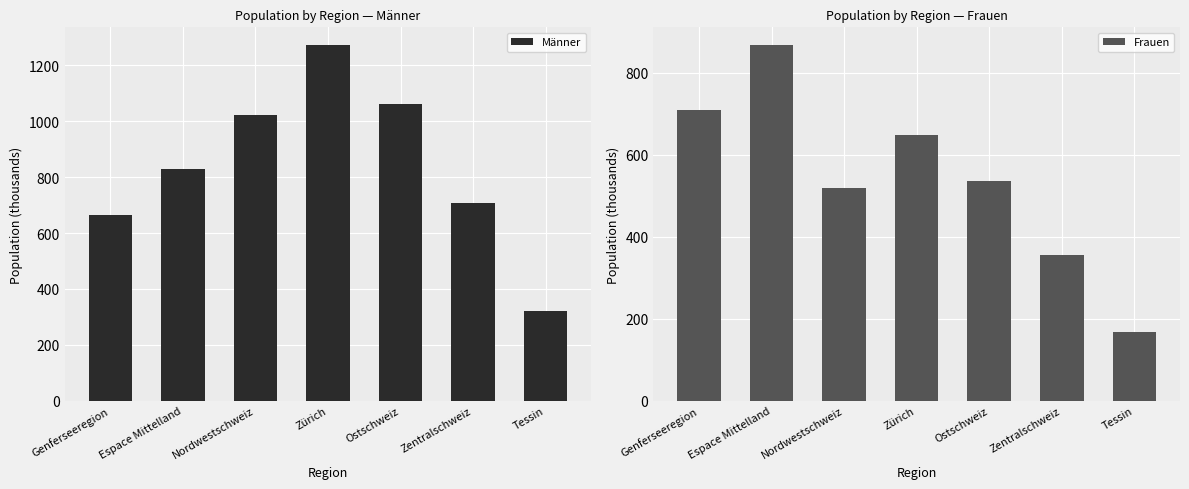

What is the approximate value of Frauen at Genferseeregion?

709.9